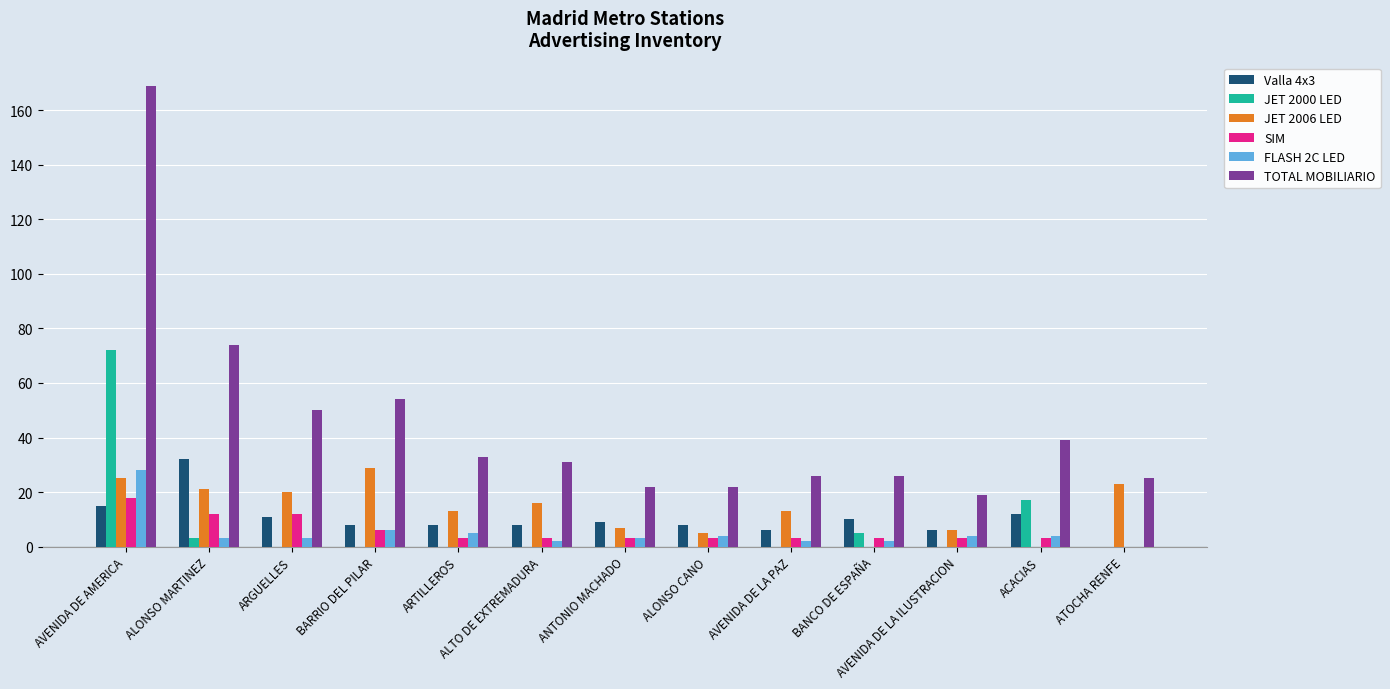

Which series has the largest total across all categories?

TOTAL MOBILIARIO